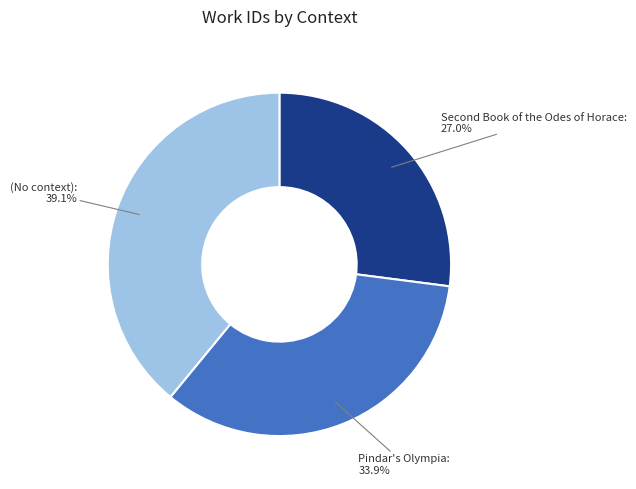

Does any single category account for the majority?

No